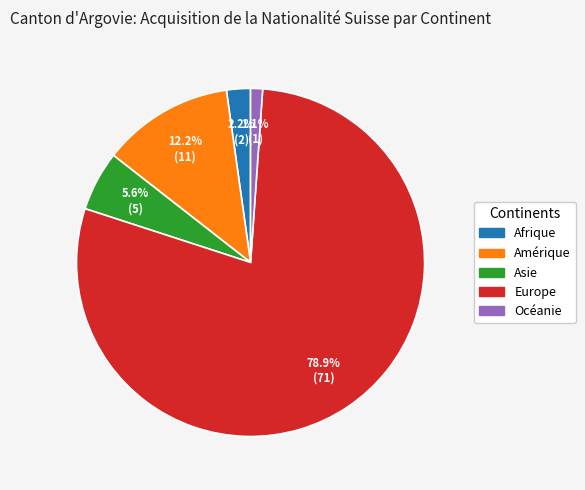

What percentage do Afrique and Europe together represent?

81.1%